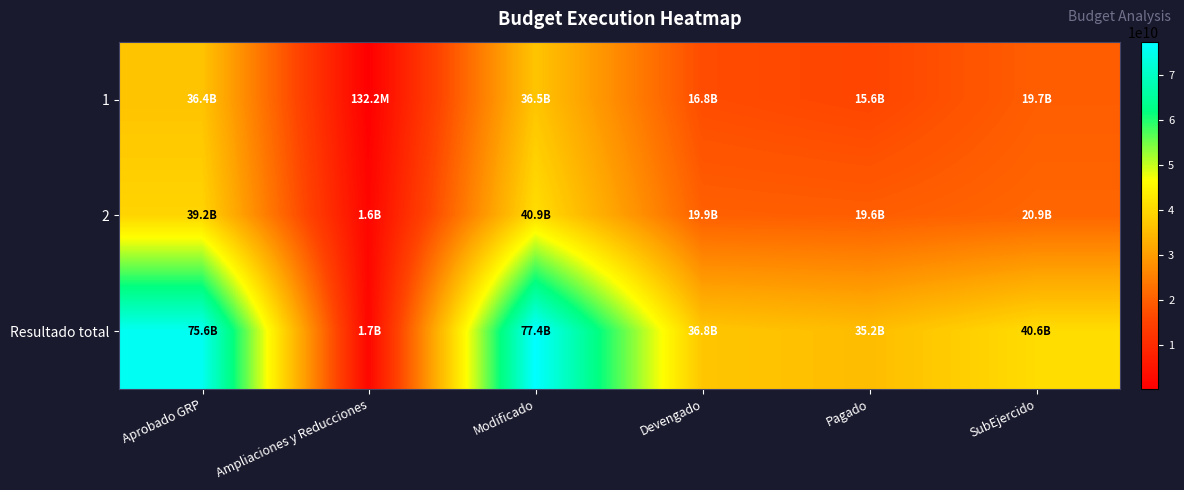

At which category is the sum across all series the highest?

Modificado